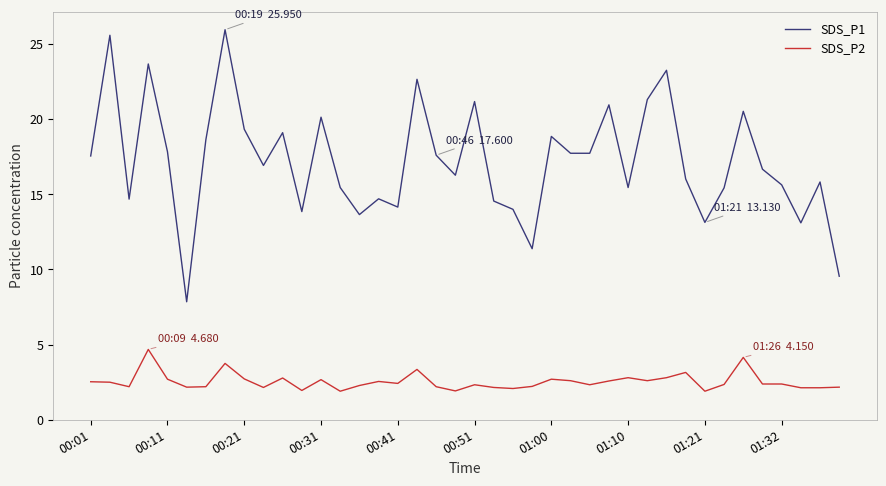

What is the smallest value displayed?

1.9